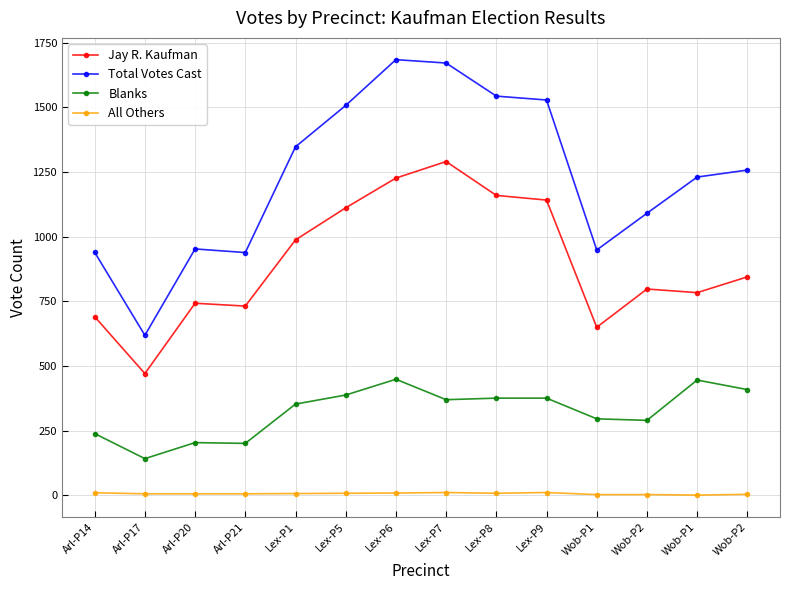

At which category does Blanks reach its first local valley?

Arl-P17